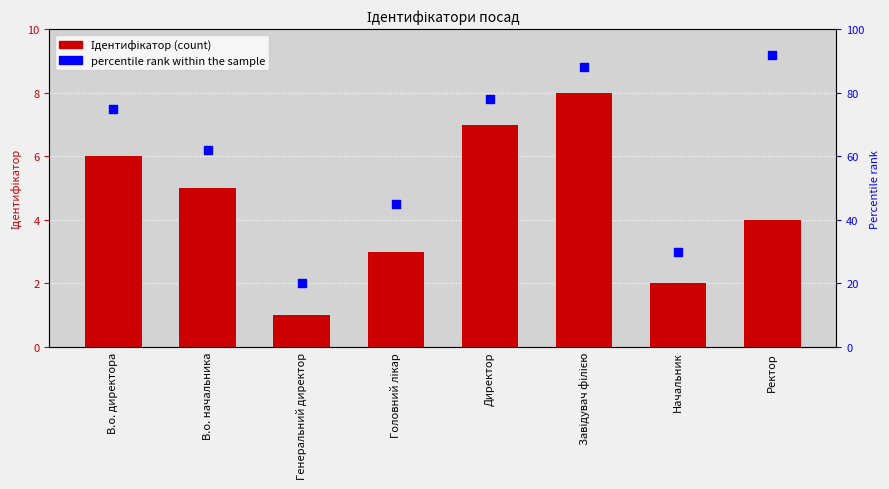

Which series contains the lowest Y value?

Ідентифікатор